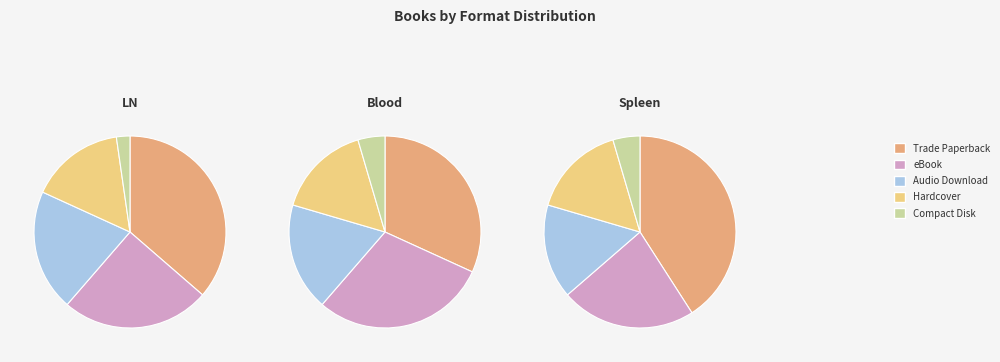

How many slices are in this pie chart?

5